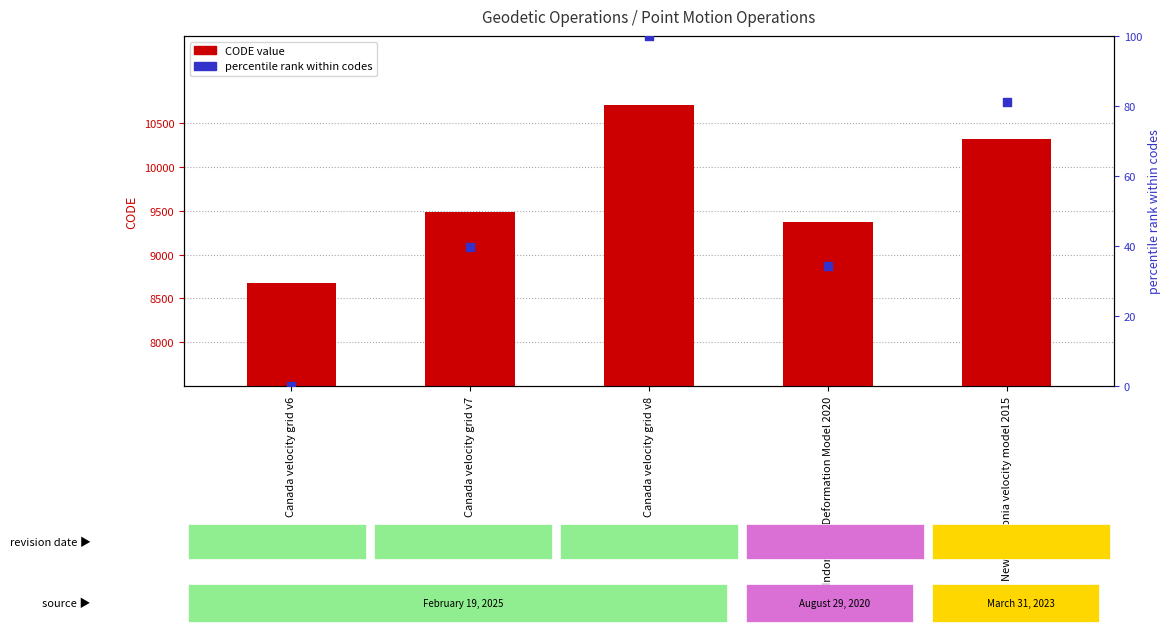

Is the value of CODE (numeric) at Canada velocity grid v8 greater than the value of percentile rank within codes at Canada velocity grid v6?

Yes